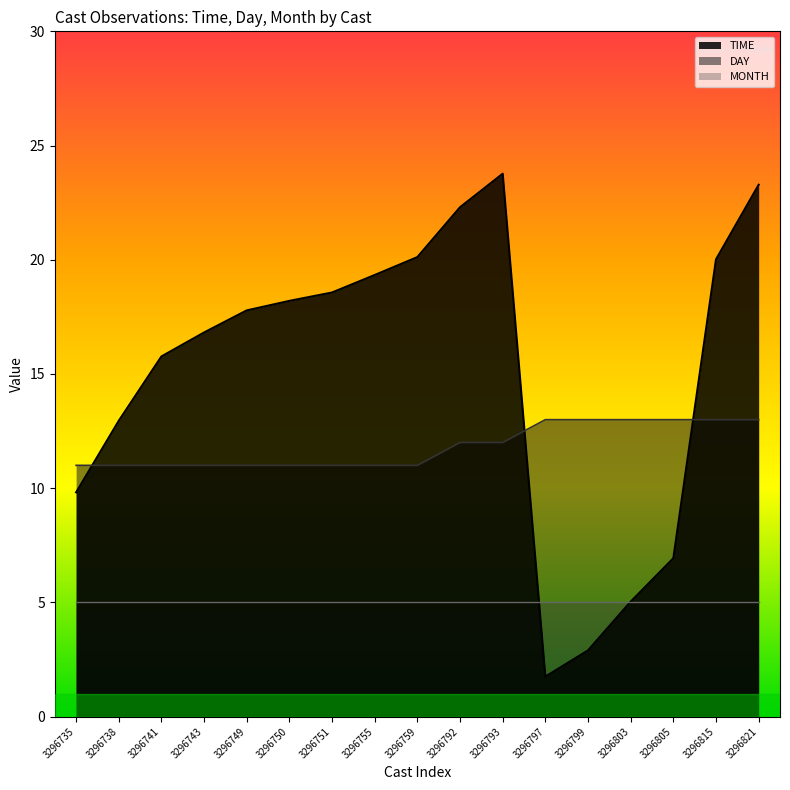

How many data points in DAY are above 11?

8